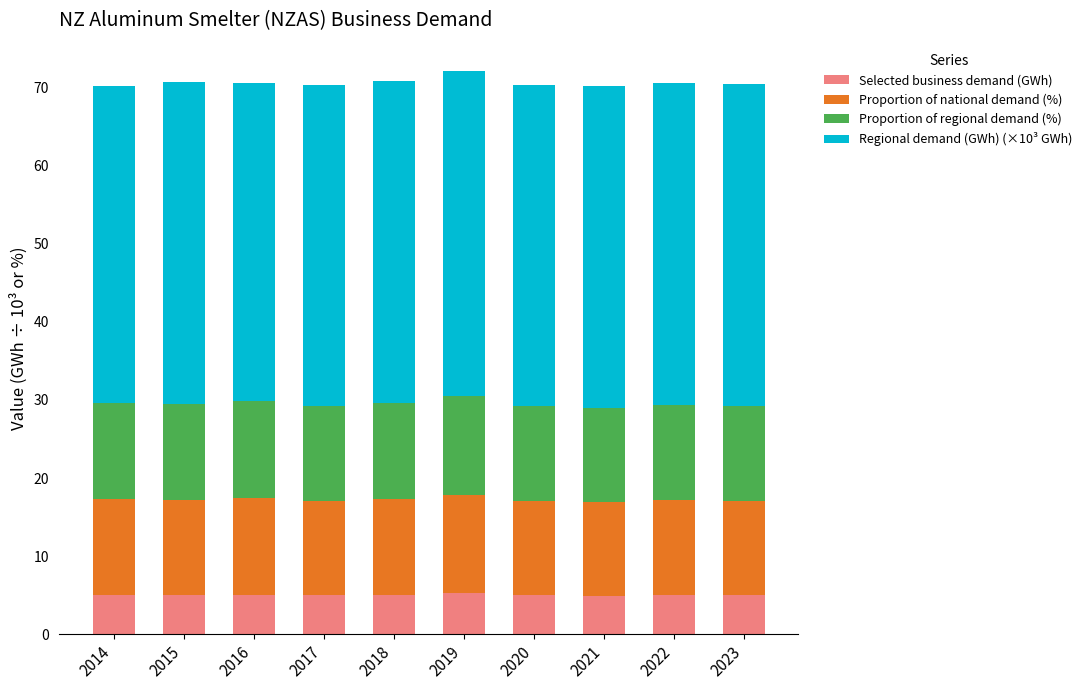

What is the total value across all series at 2015?

70.8